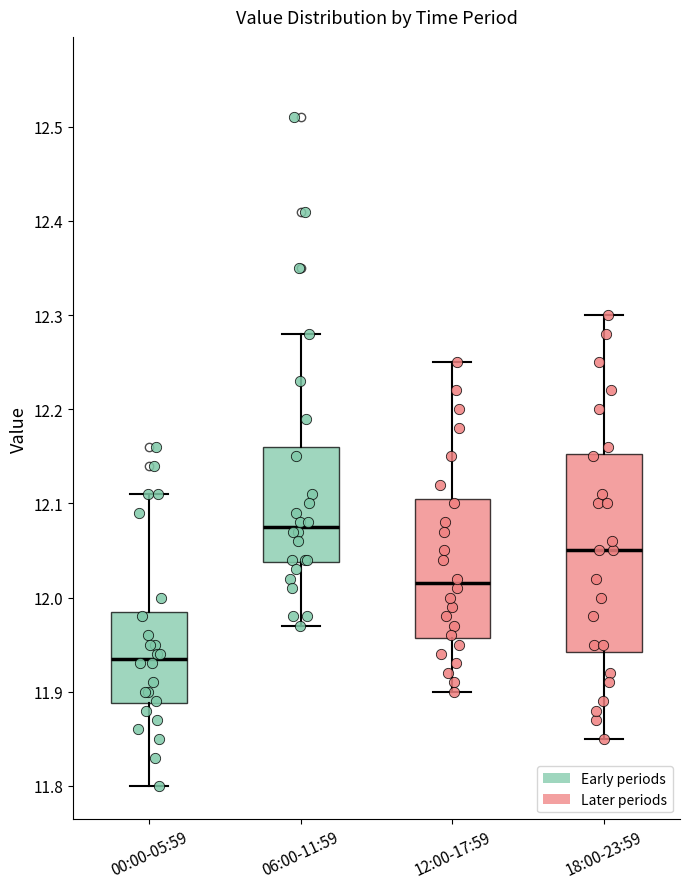

Where is the lower edge of the box for 06:00-11:59 on the y-axis? The values are not printed on the chart, so give them approximately, as read against the axis.

12.04